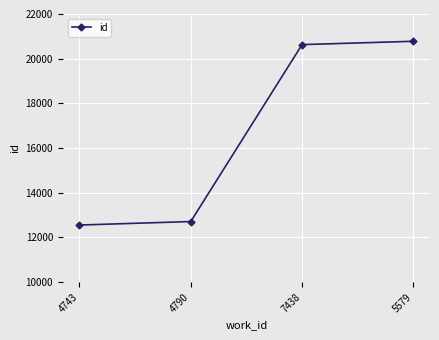

What is the average value?

16670